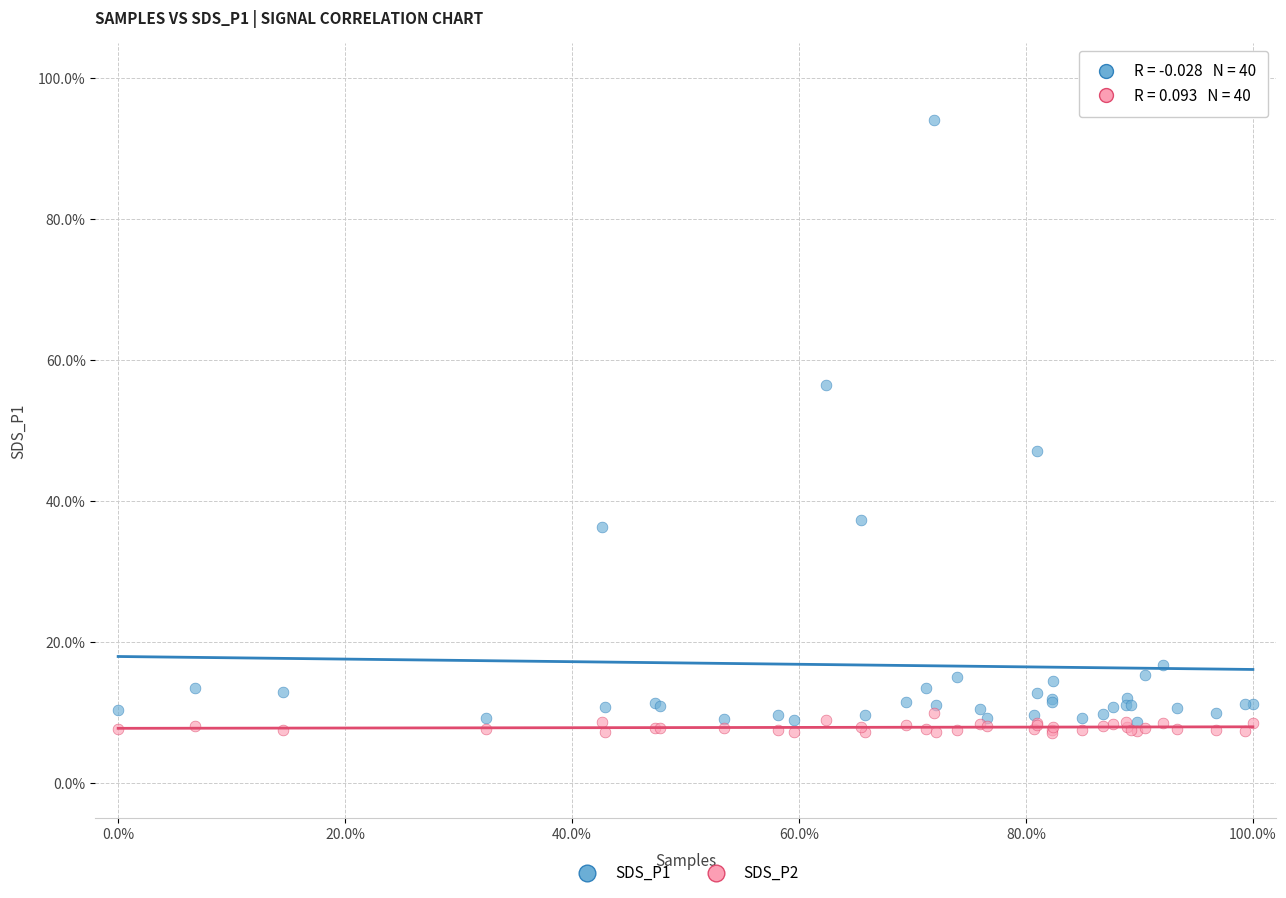

Which series contains the highest Y value?

SDS_P1